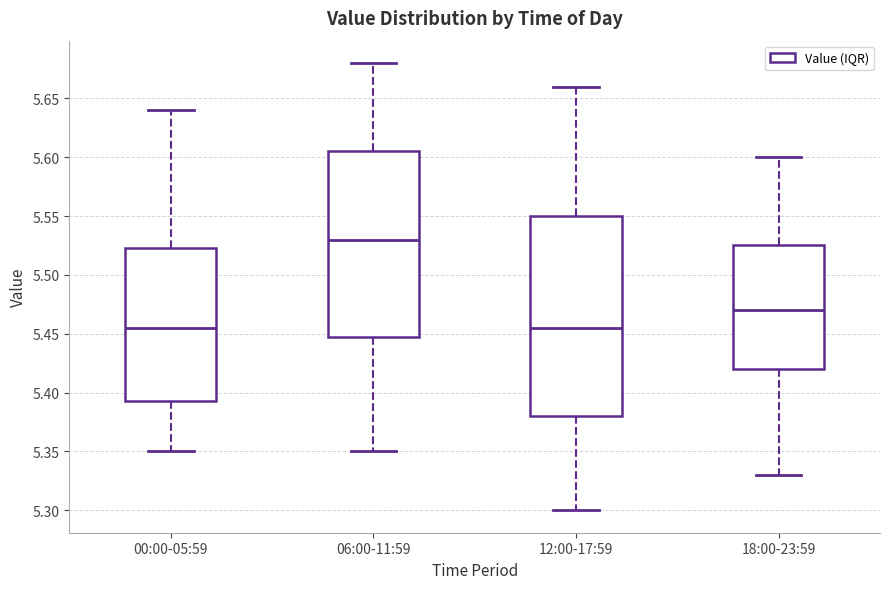

Where is the lower edge of the box for 06:00-11:59 on the y-axis? The values are not printed on the chart, so give them approximately, as read against the axis.

5.450